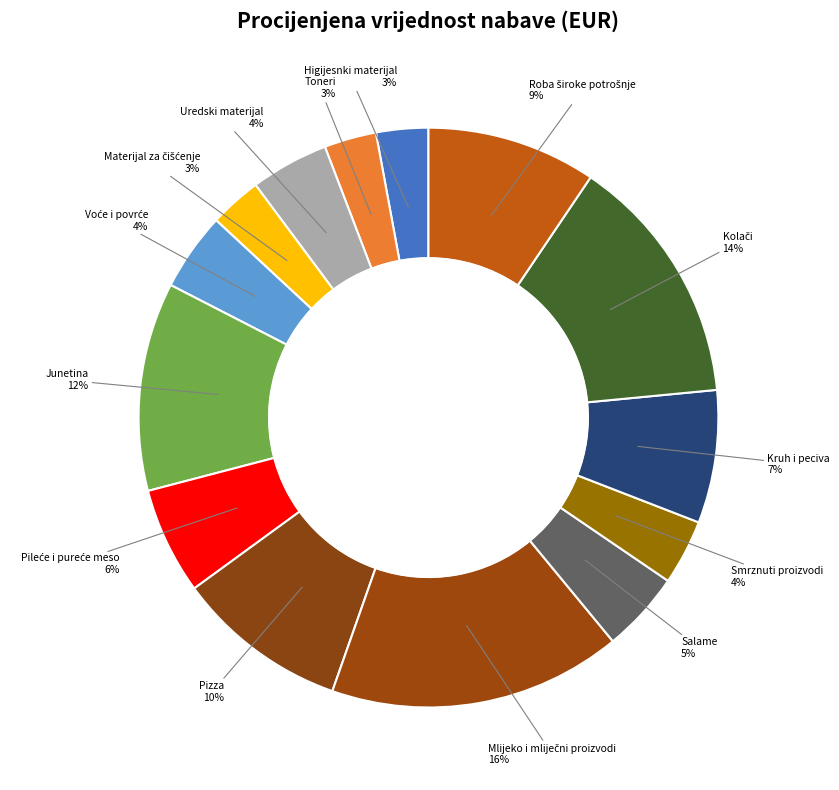

Count the number of slices in the pie.

14